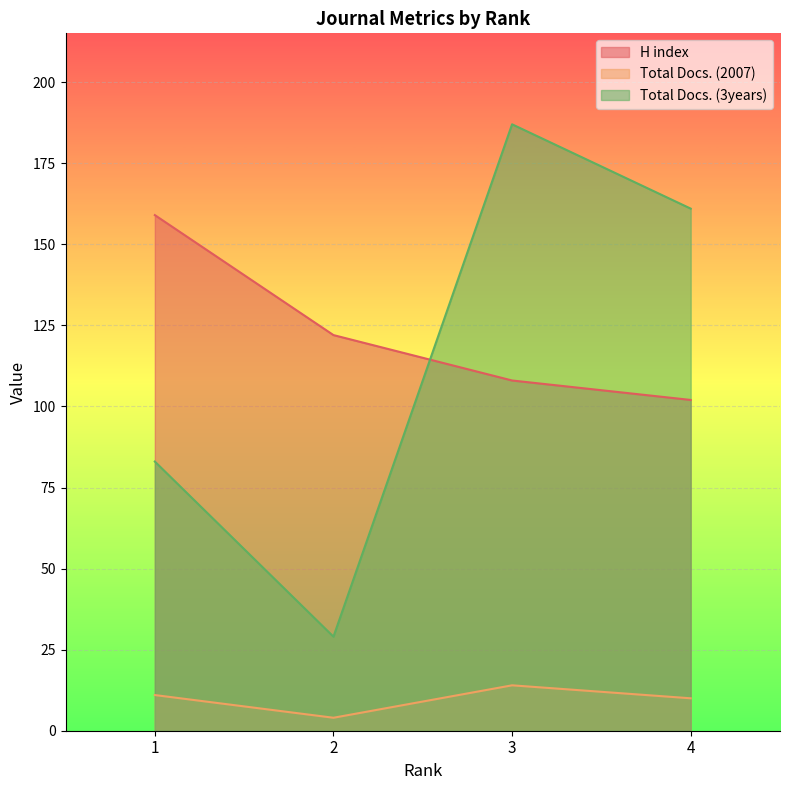

True or false: Total Docs. (2007) and Total Docs. (3years) intersect in this chart.

False